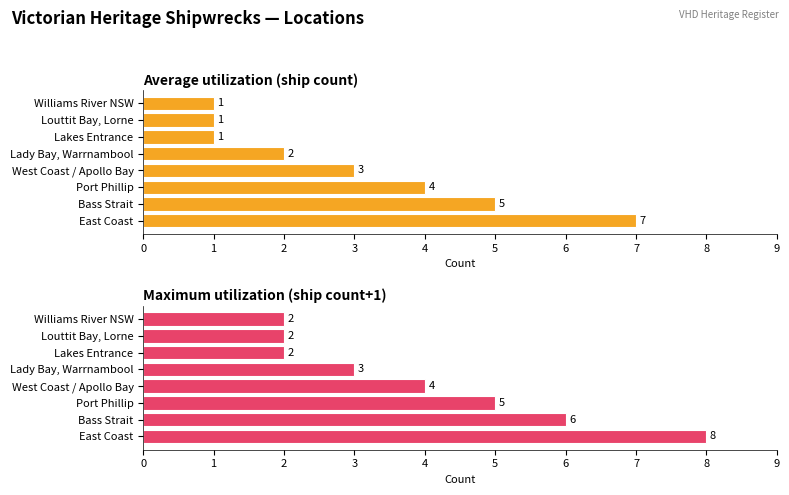

What is the value of the Maximum utilization (ship count+1) bar at the 6th from the left?

2